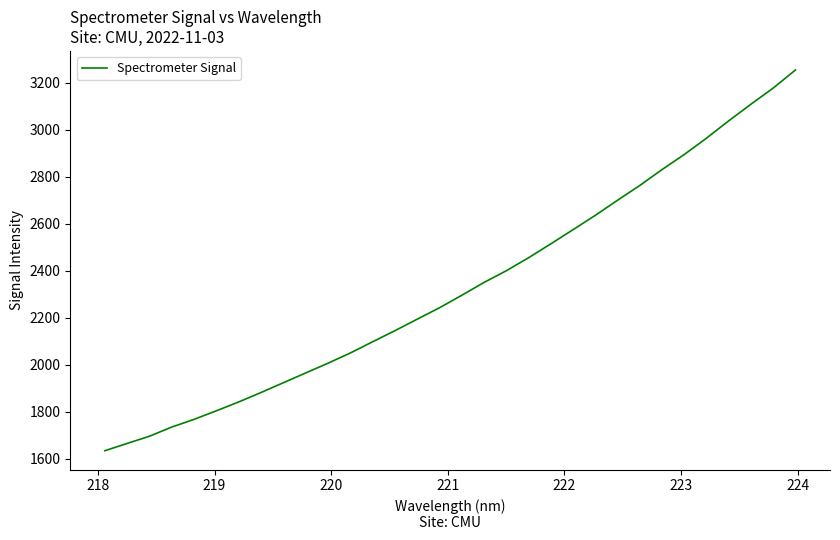

What is the greatest value displayed?

3254.4